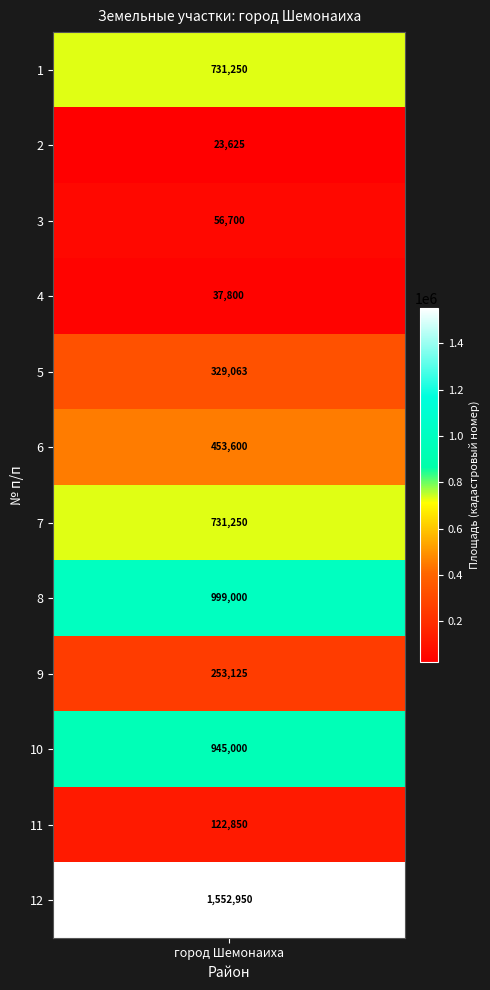

The chart shows a value of 453600 at 6. True or false?

True